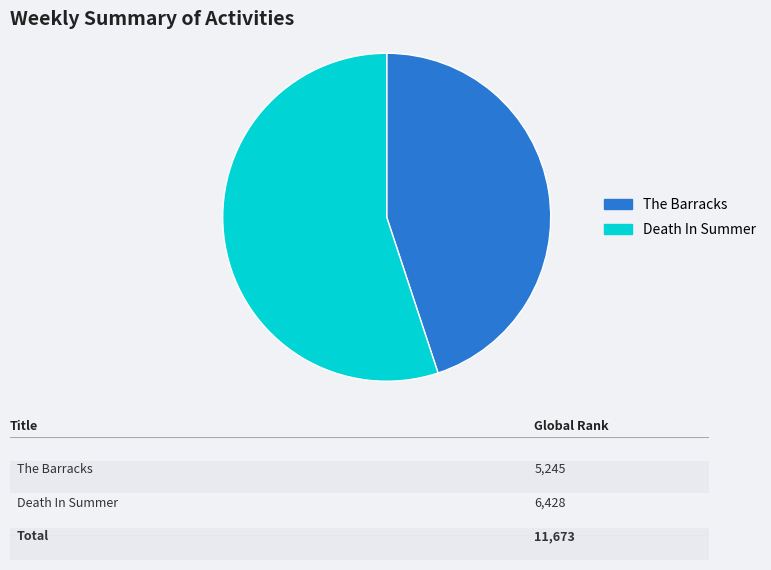

Is it true that The Barracks is 45% of the pie?

True